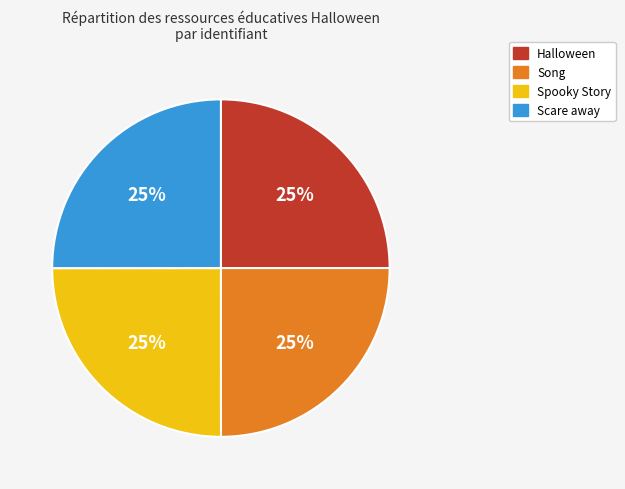

To the nearest percent, what is the average slice percentage?

25%